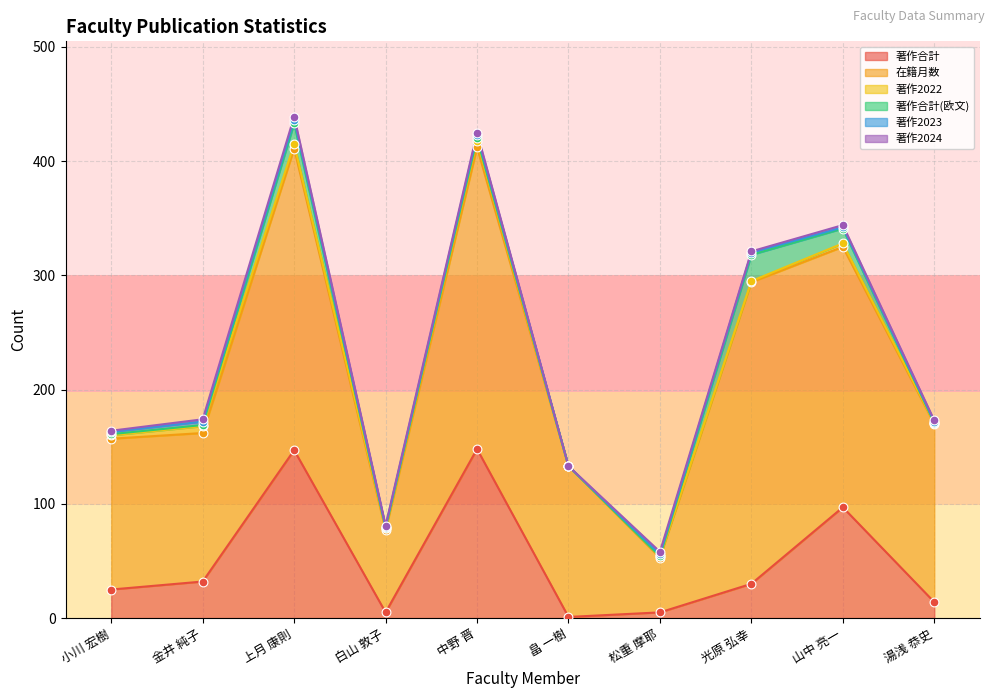

Which series contains the highest Y value?

在籍月数